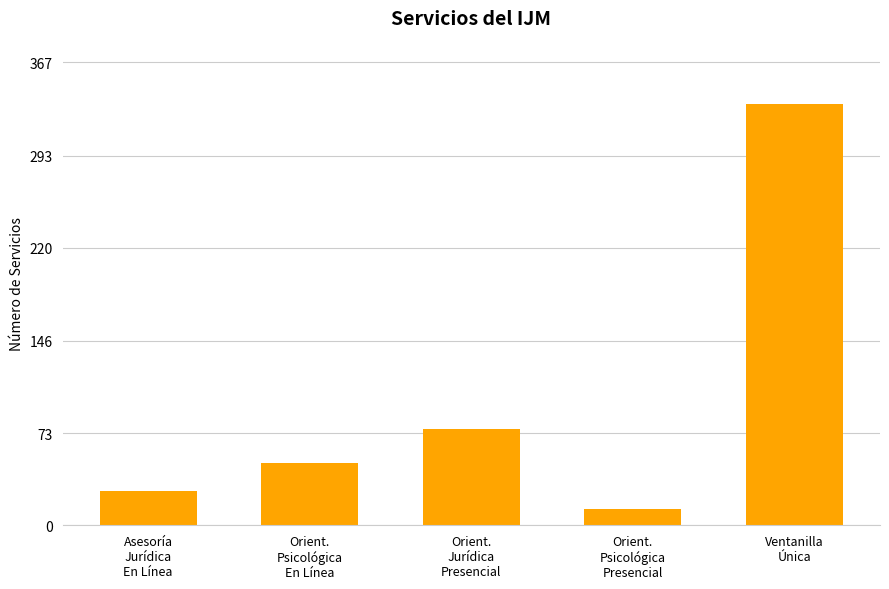

Reading left to right, what are all the values shown in this chart?

27	49	76	13	334